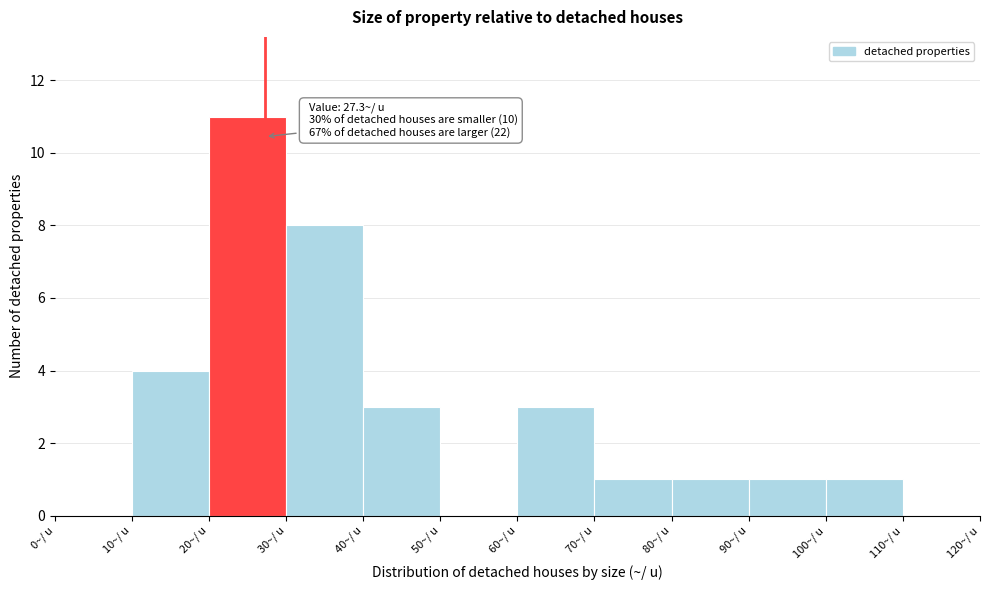

Which range on the x-axis has the tallest bar?

20 to 30